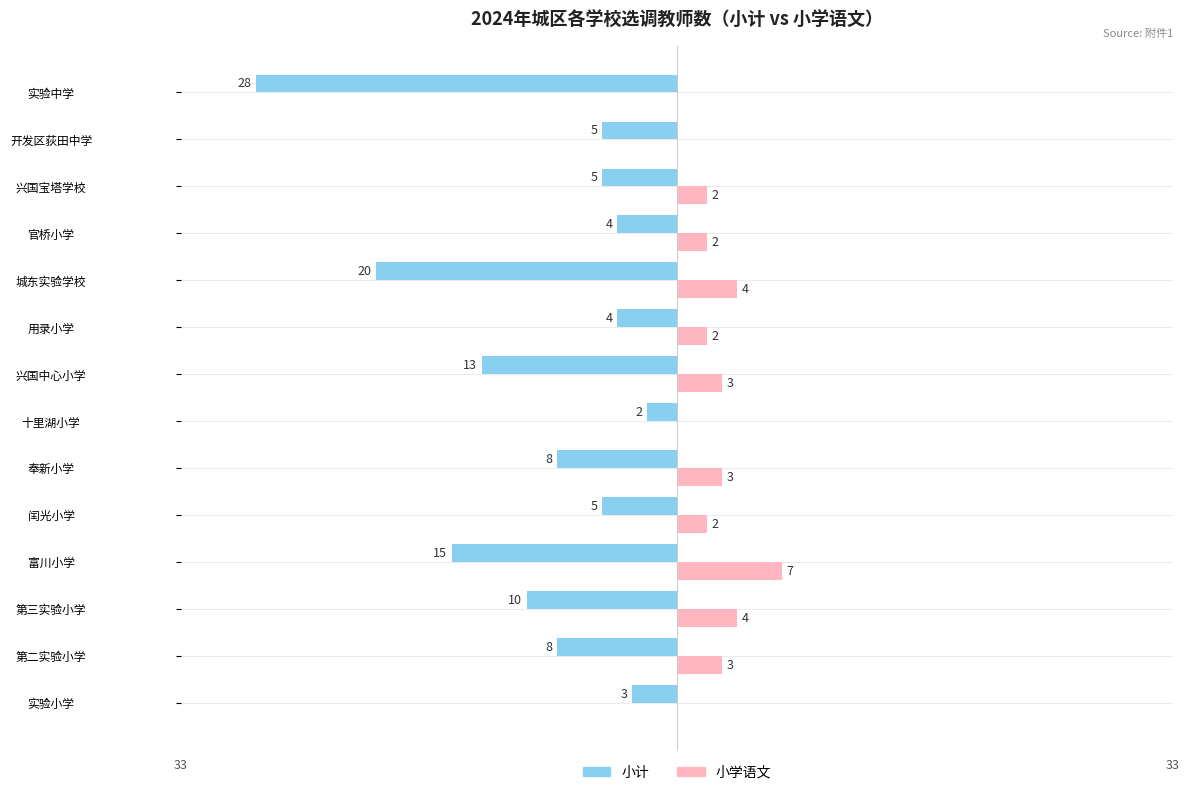

Which series has the largest total across all categories?

小学语文